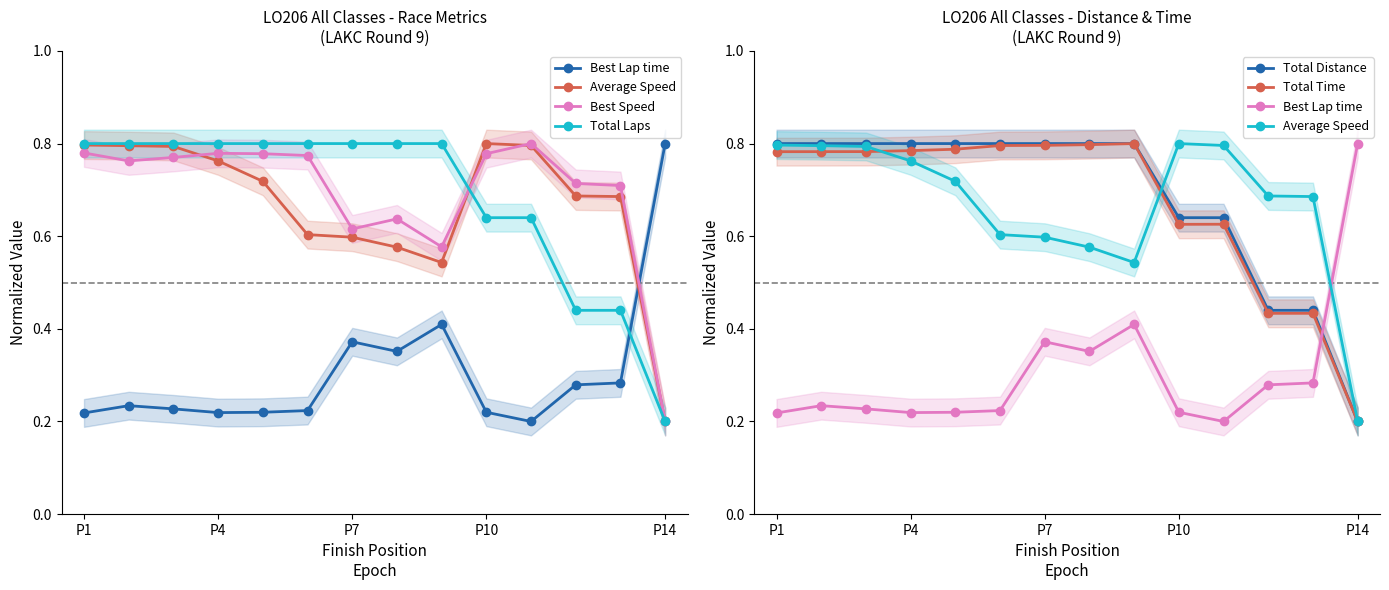

How many distinct data groups are displayed?

6